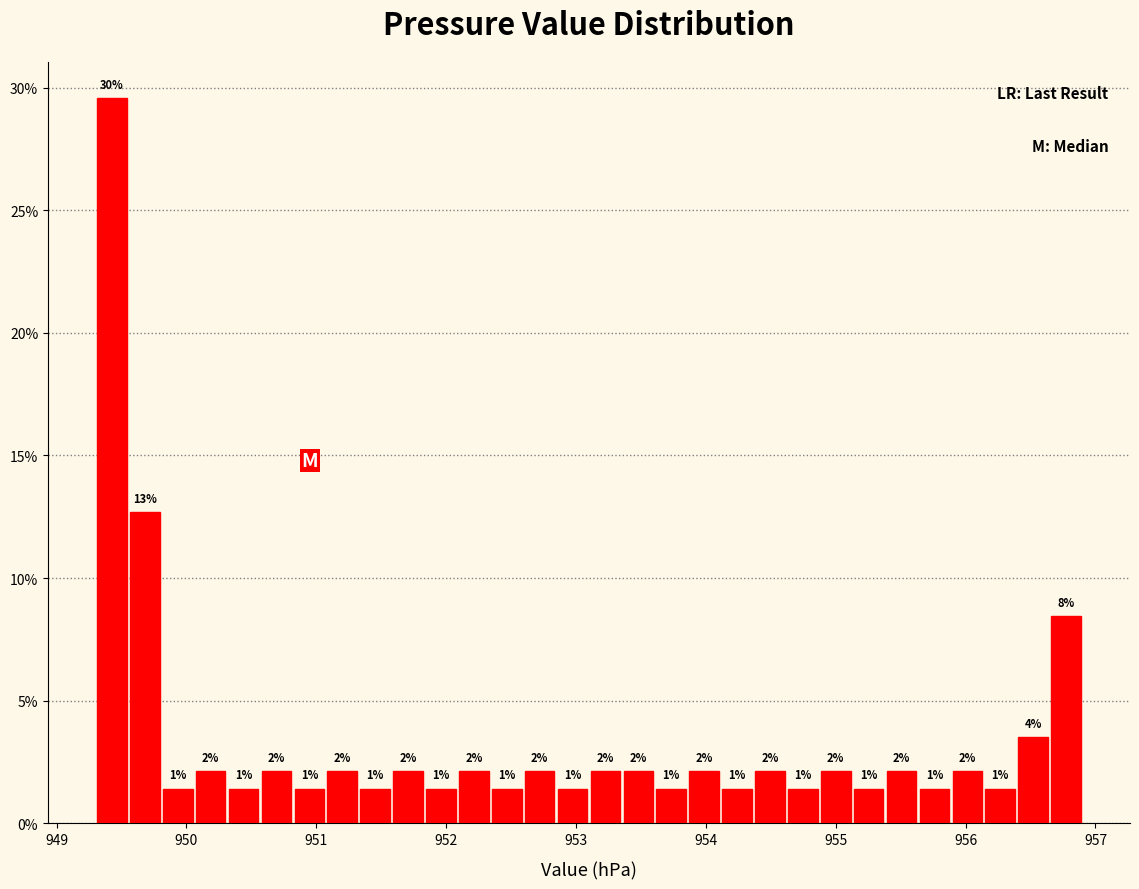

Read against the x-axis, roughly where is the centre of the tallest bar?

949.4